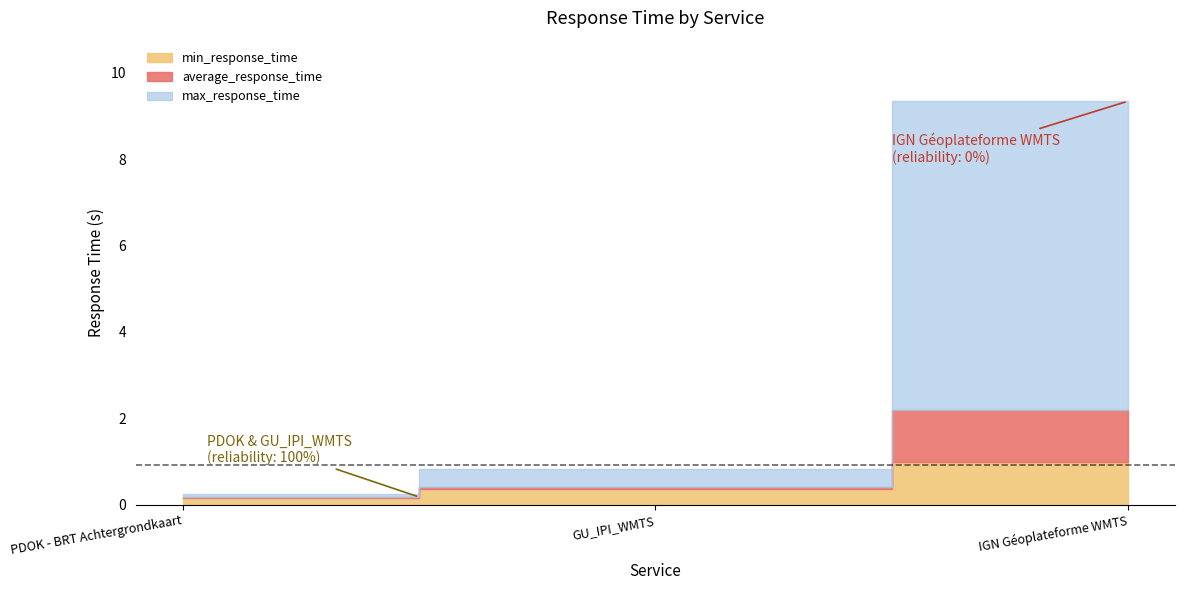

Which has a higher value, IGN Géoplateforme WMTS or PDOK - BRT Achtergrondkaart?

IGN Géoplateforme WMTS